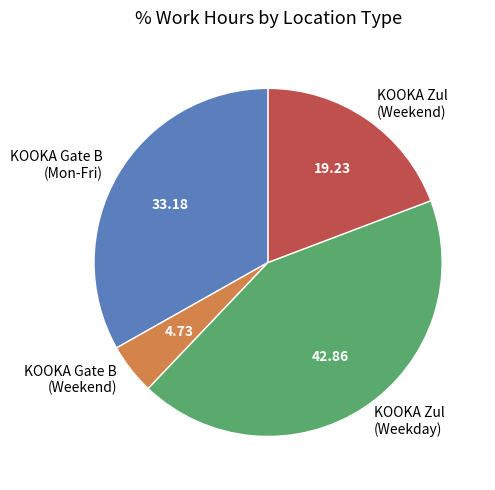

How many slices are in this pie chart?

4